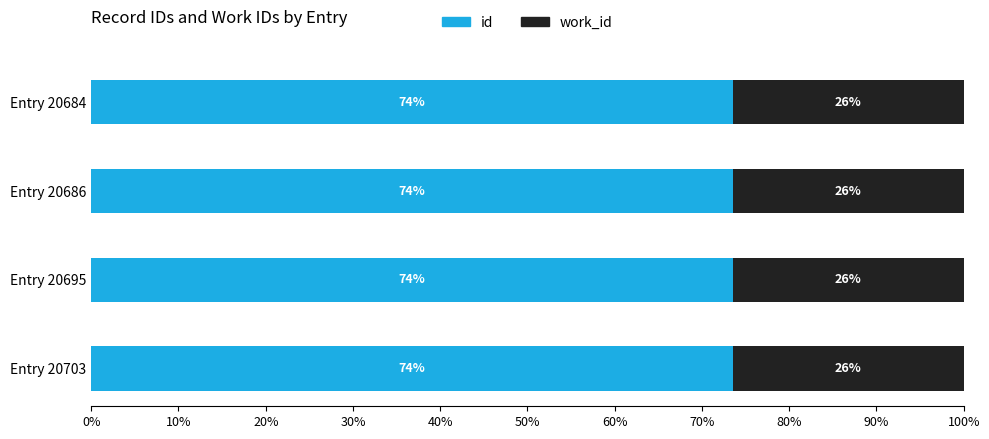

What is the lowest value of the id series?

73.5